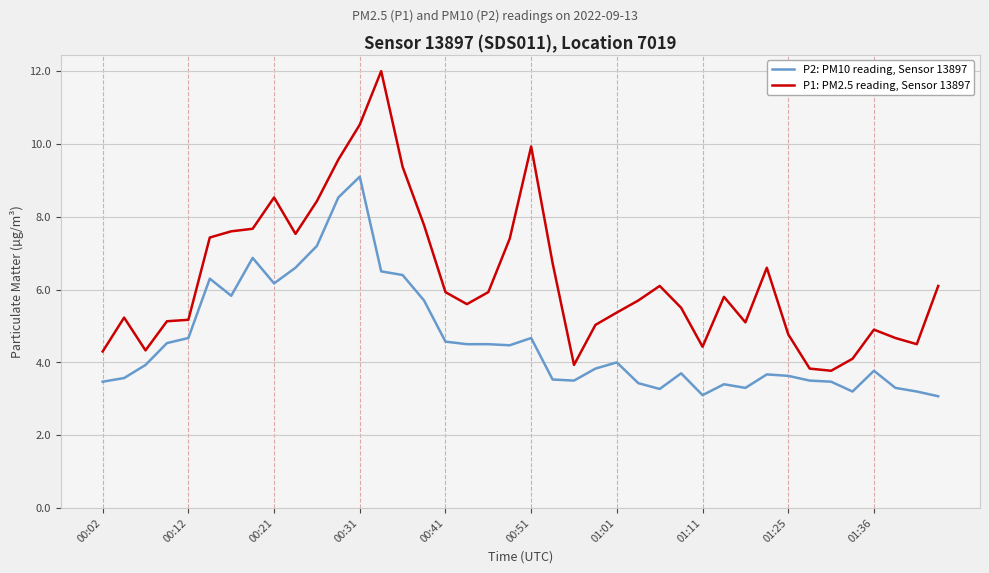

True or false: P2: PM10 reading, Sensor 13897 and P1: PM2.5 reading, Sensor 13897 intersect in this chart.

False